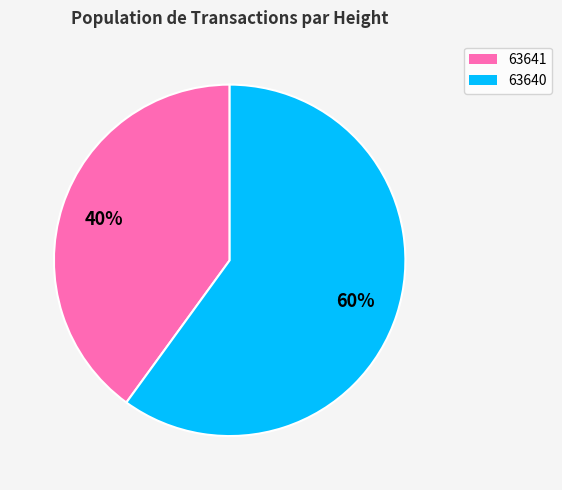

How many segments does this pie chart have?

2